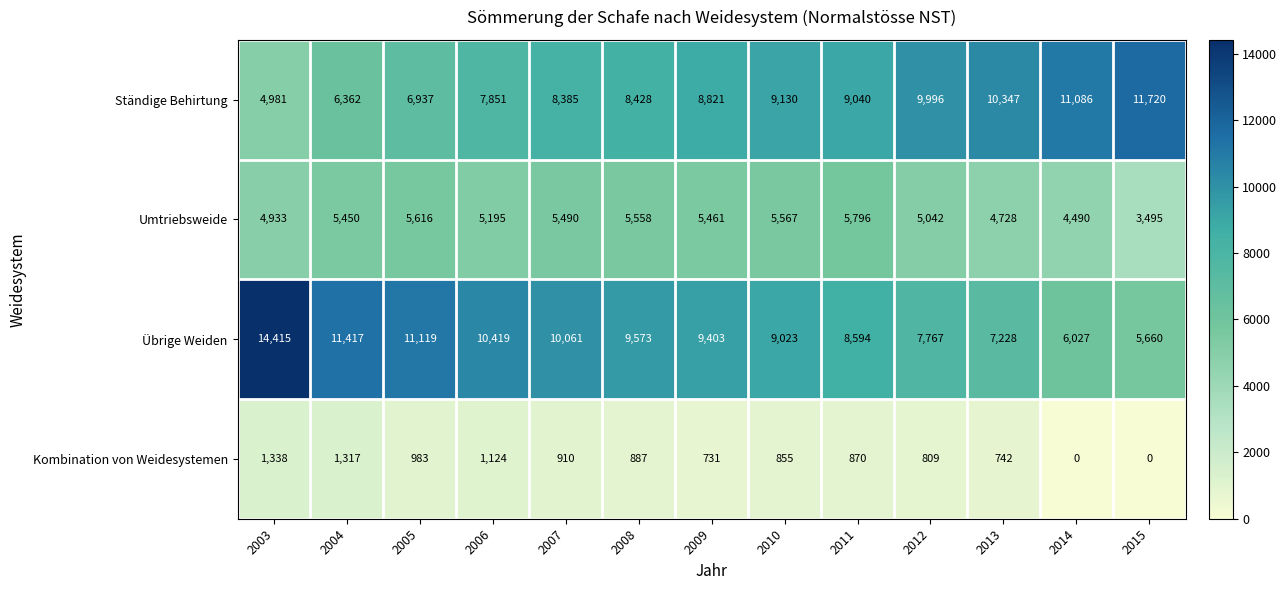

What is the difference between the maximum and minimum values in the Ständige Behirtung series?

6739